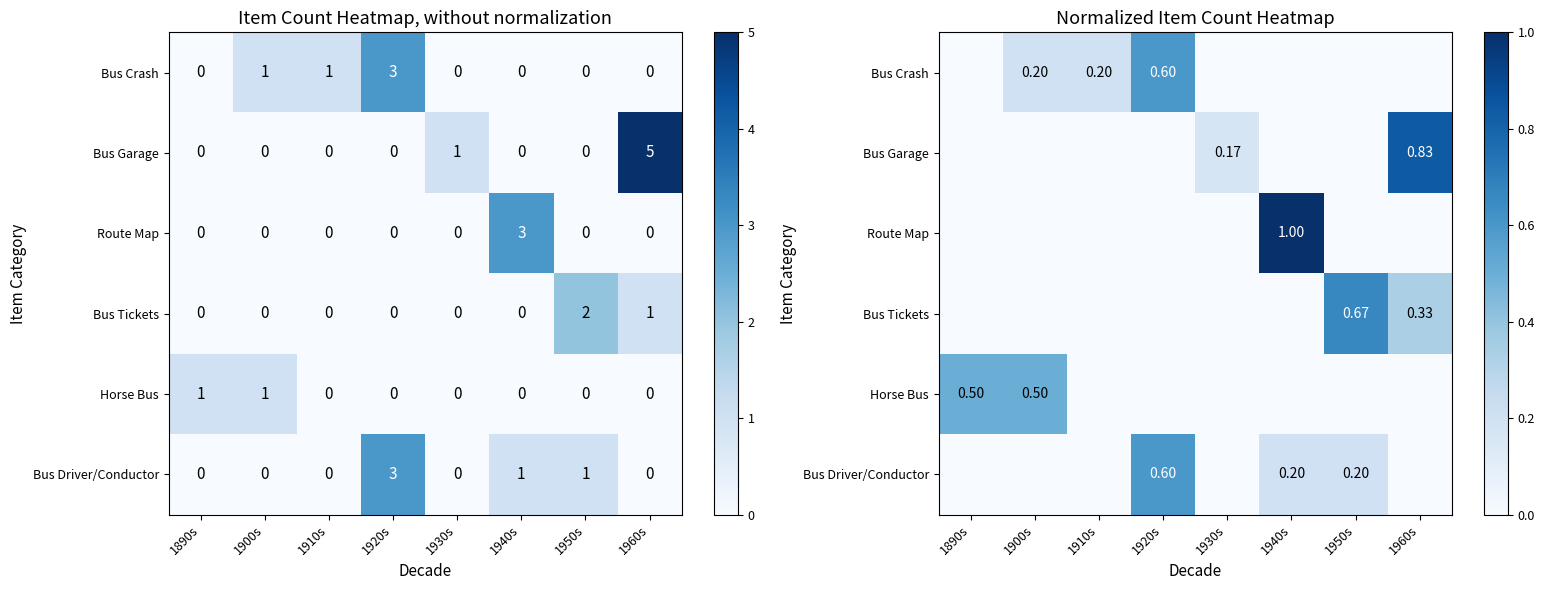

Between 1930s and 1940s, which series saw the biggest shift?

Route Map